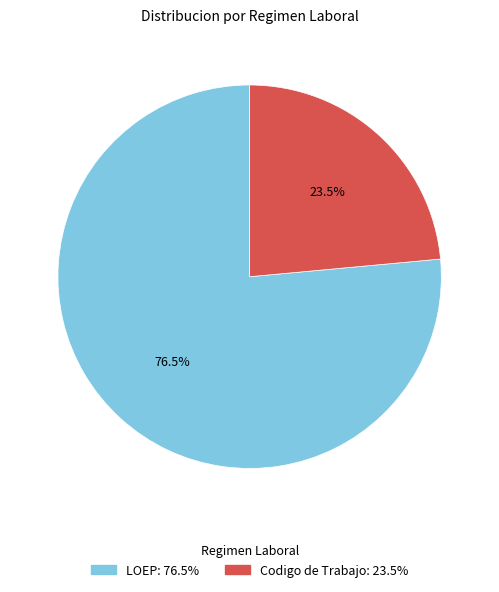

What is the ratio of the value at Codigo de Trabajo to the value at LOEP?

0.3